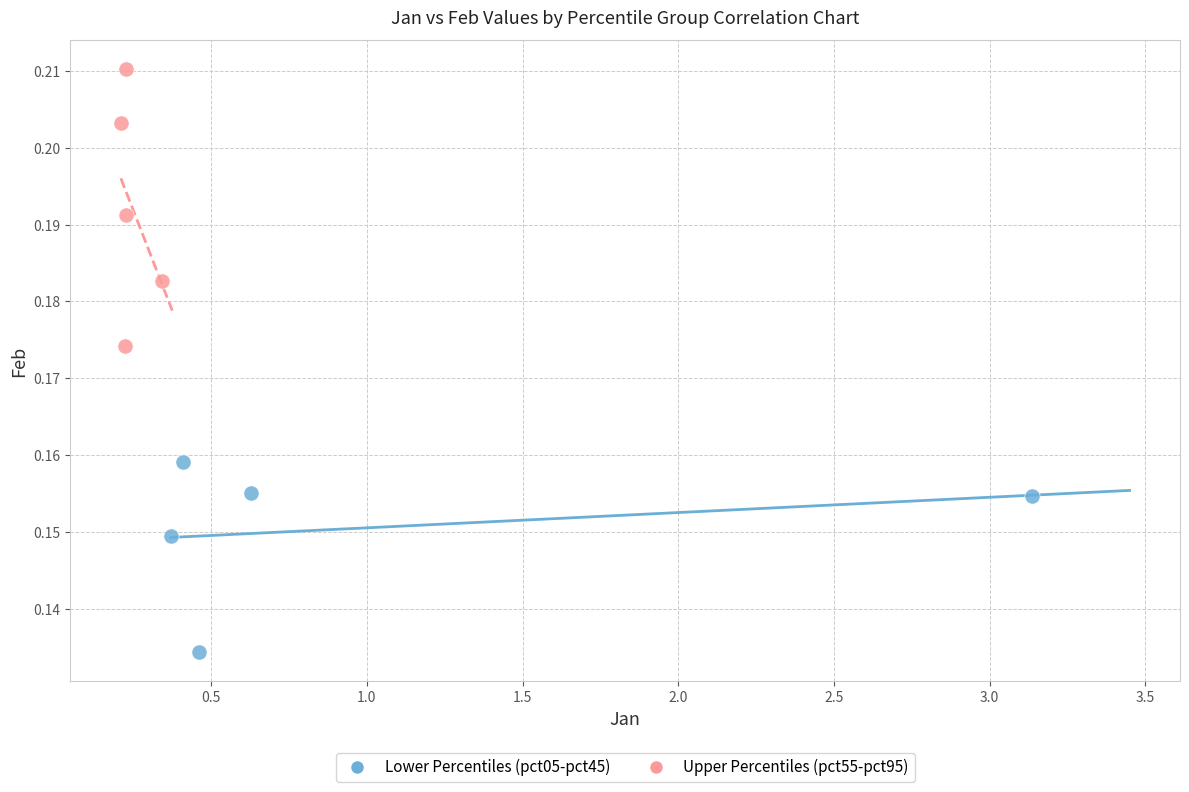

What are all the series names shown in the legend?

Lower Percentiles (pct05-pct45), Upper Percentiles (pct55-pct95)